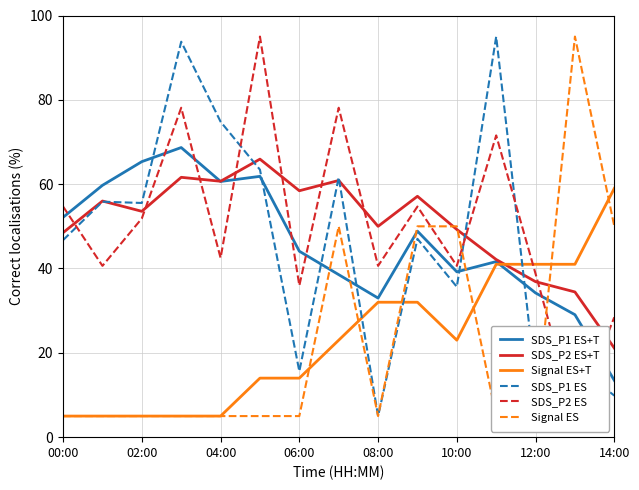

List the series in order of their peak value, lowest first.

Signal ES+T, SDS_P2 ES+T, SDS_P1 ES+T, SDS_P1 ES, SDS_P2 ES, Signal ES